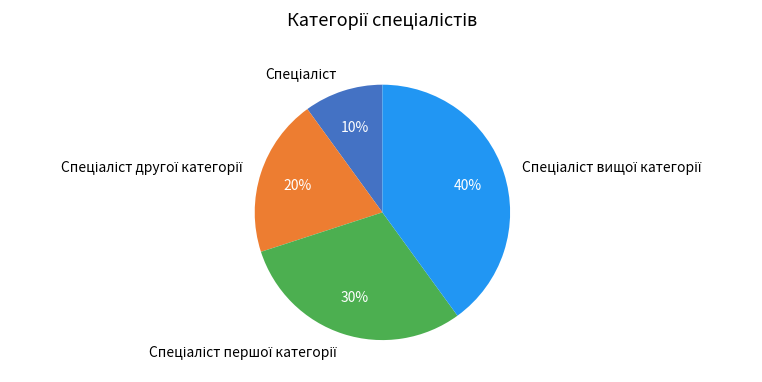

Is there a majority slice in this chart?

No